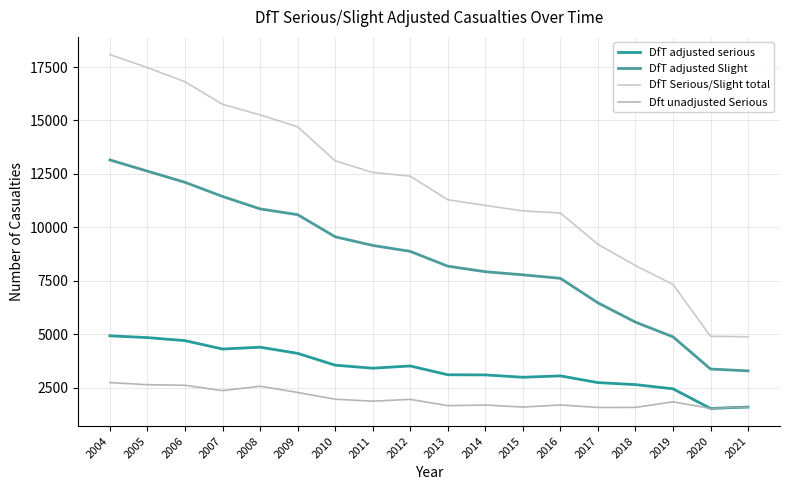

Between 2015 and 2012, which is larger?

2012